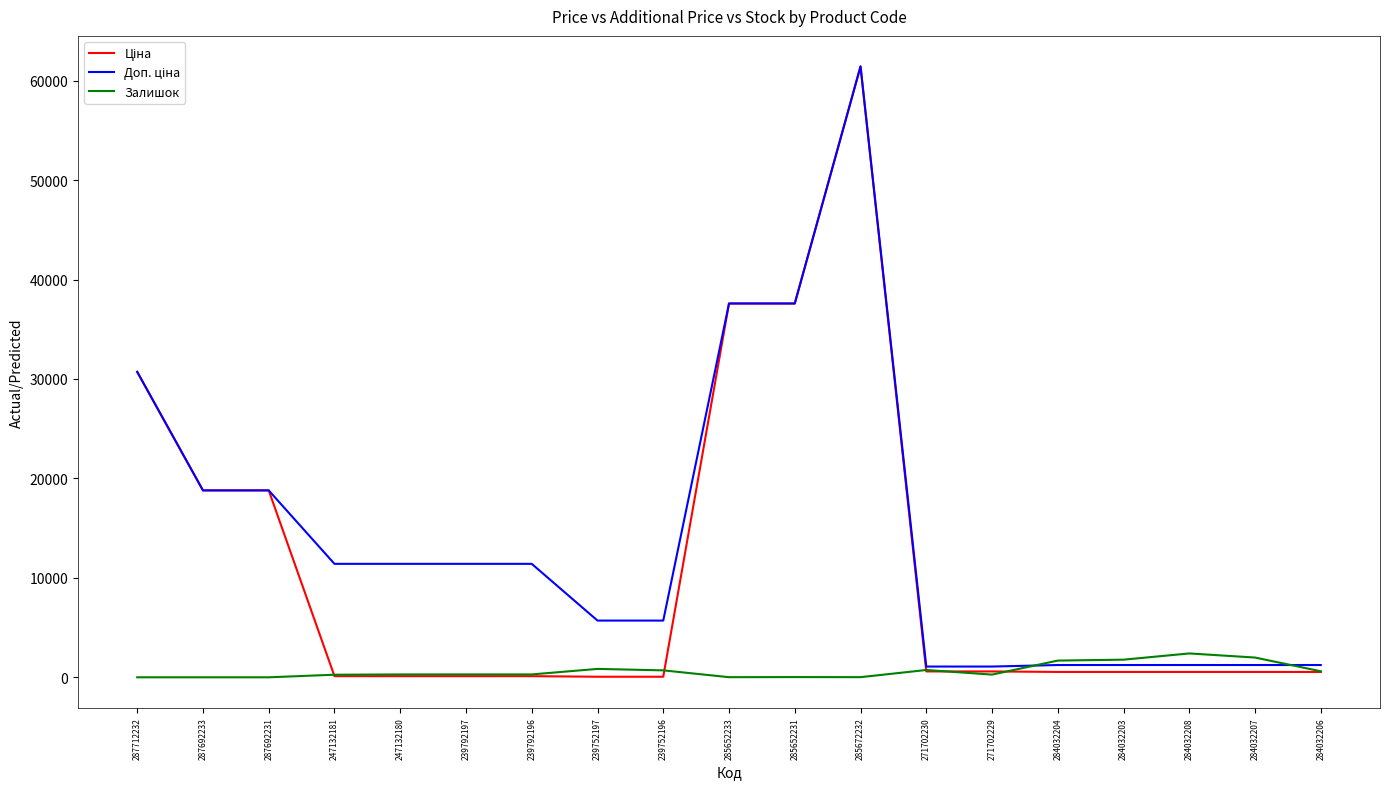

What is the maximum value shown in the chart?

61434.3